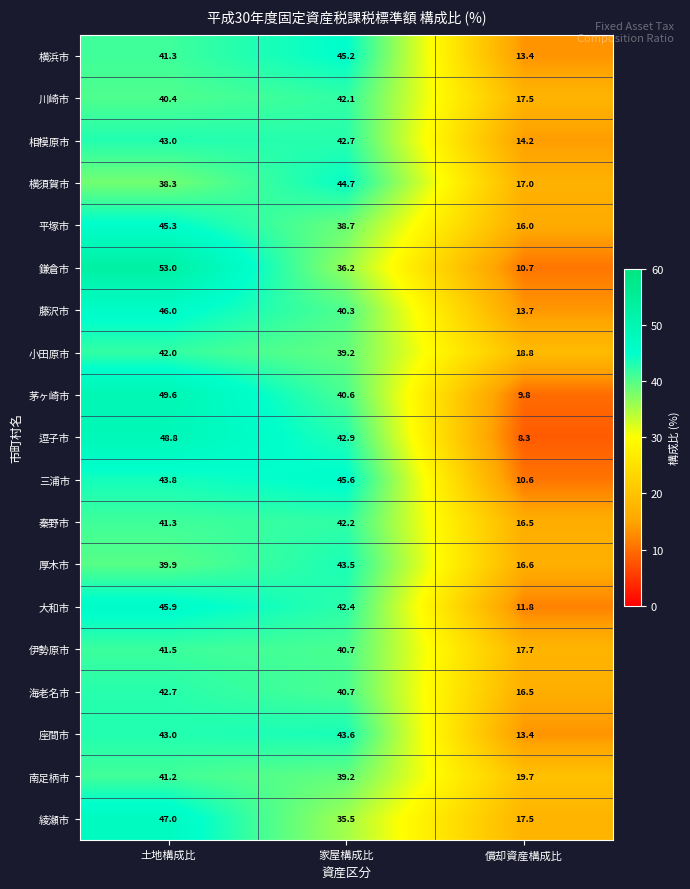

How many data points does each series have?

3